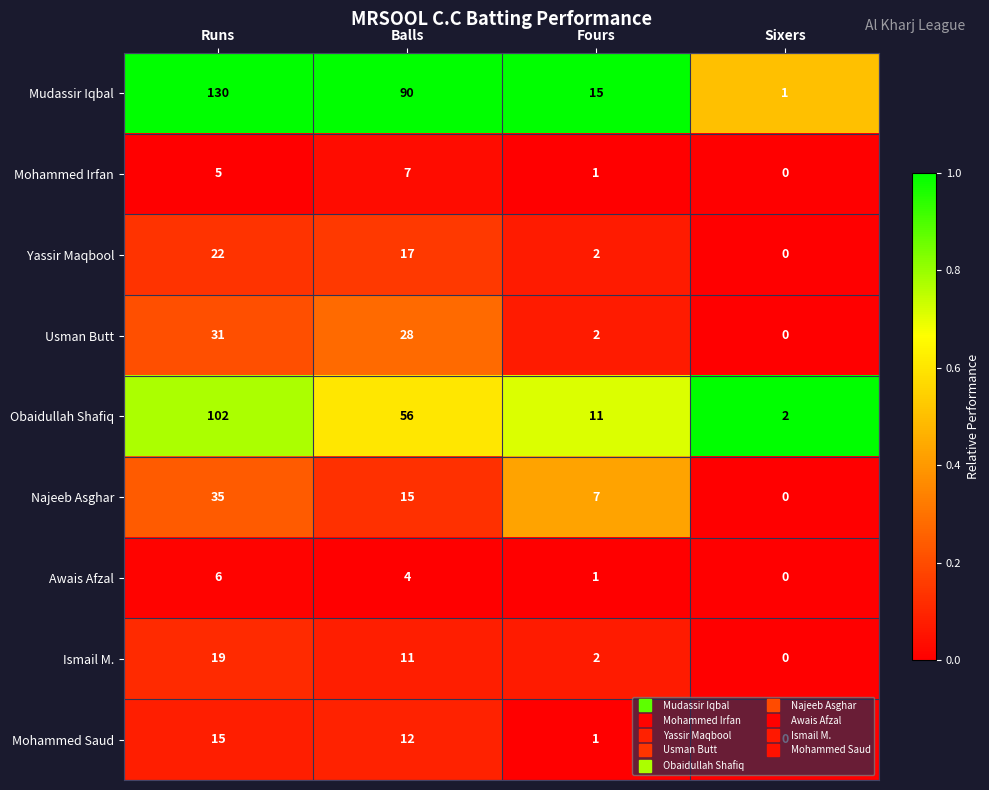

Rank the series by their maximum value, from lowest to highest.

Awais Afzal, Mohammed Irfan, Mohammed Saud, Ismail M., Yassir Maqbool, Usman Butt, Najeeb Asghar, Obaidullah Shafiq, Mudassir Iqbal